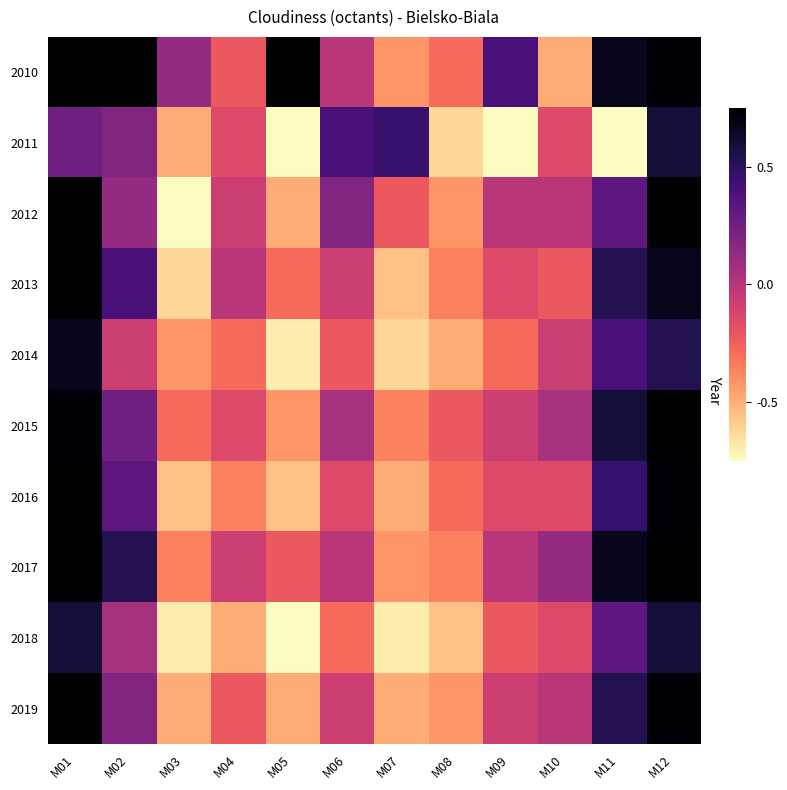

Which has a higher value, M11 or M06?

M11